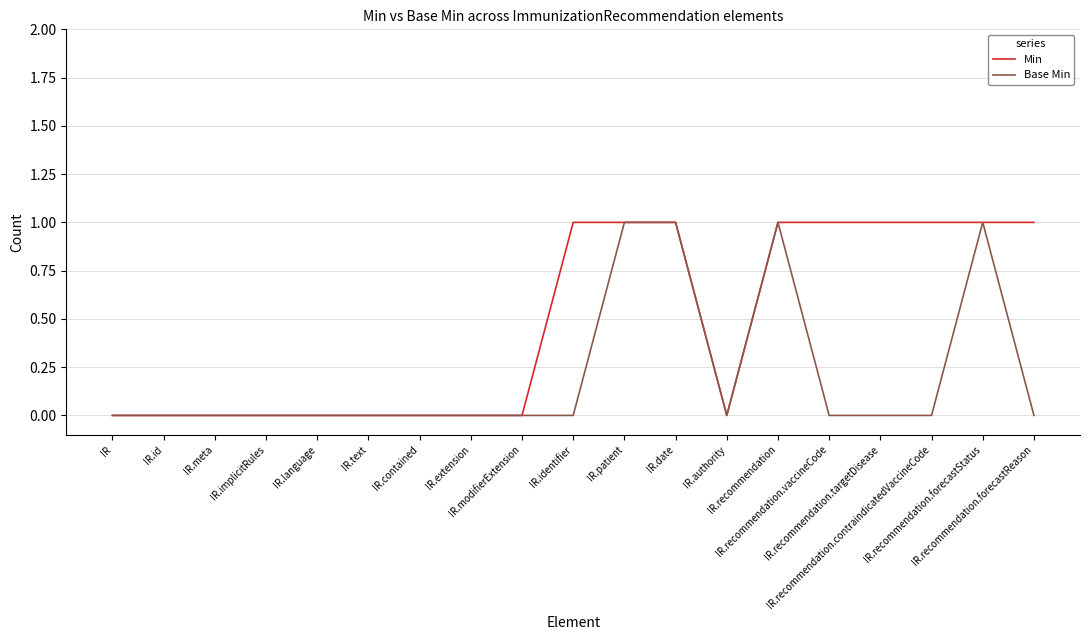

What is the difference between the maximum and minimum values in the Base Min series?

1